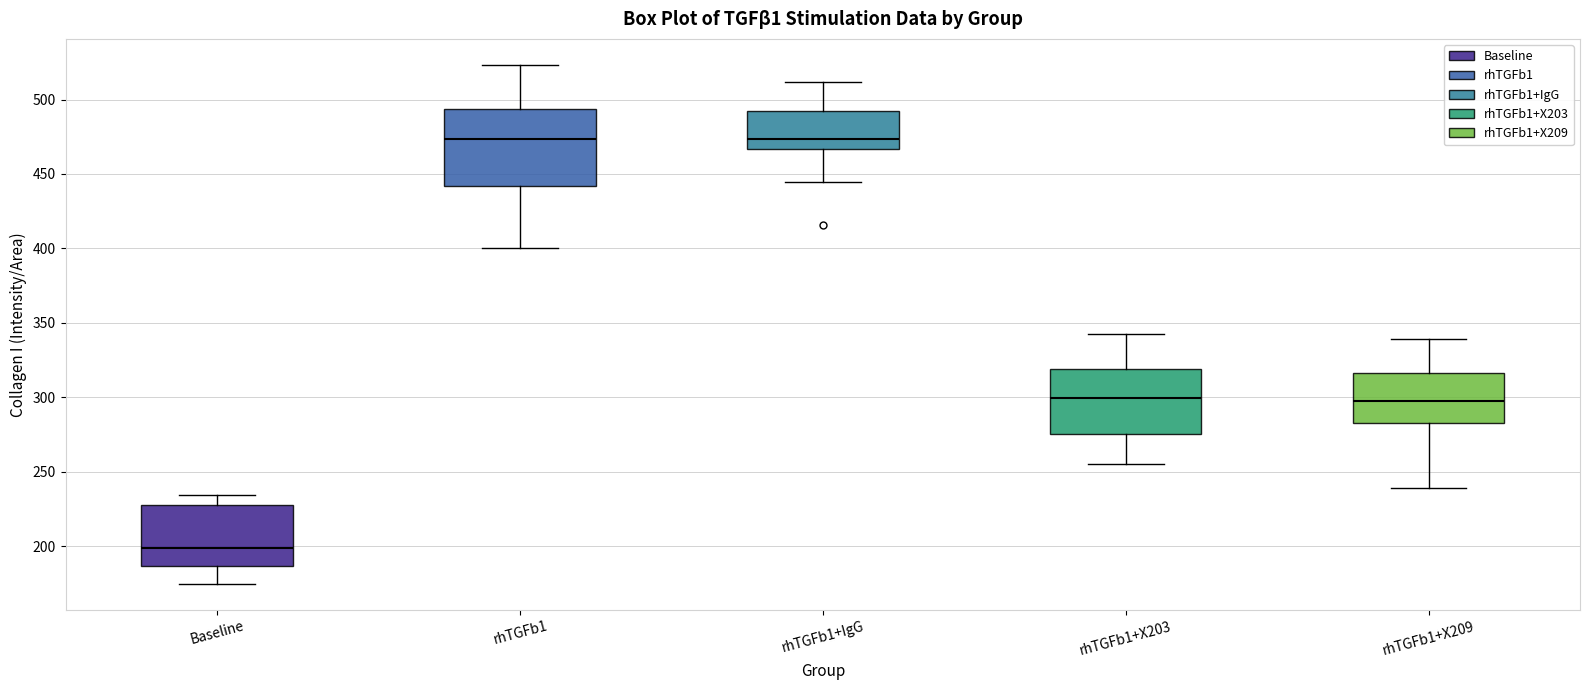

Where is the lower edge of the box for rhTGFb1 on the y-axis? The values are not printed on the chart, so give them approximately, as read against the axis.

440